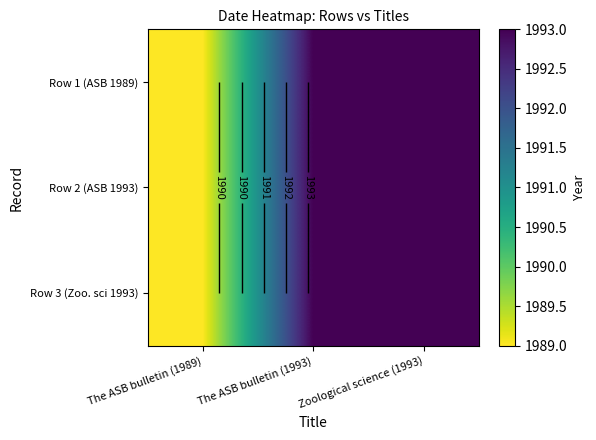

Count the number of categories in the chart.

3